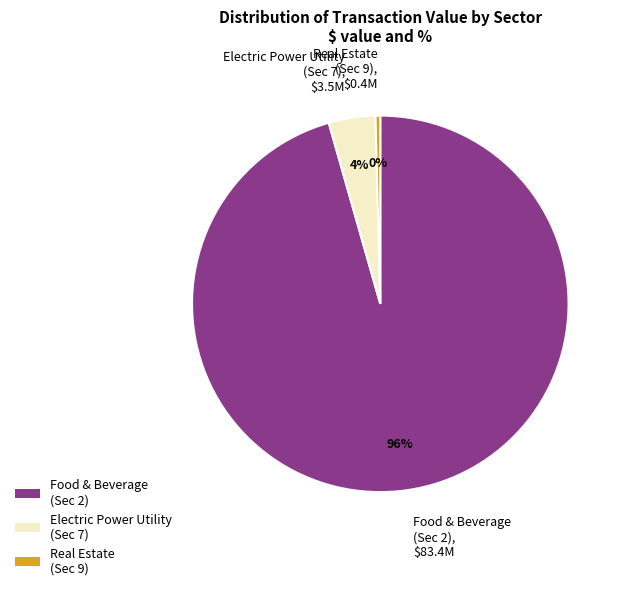

Does Electric Power Utility (Sec 7) account for over 50% of the chart?

No